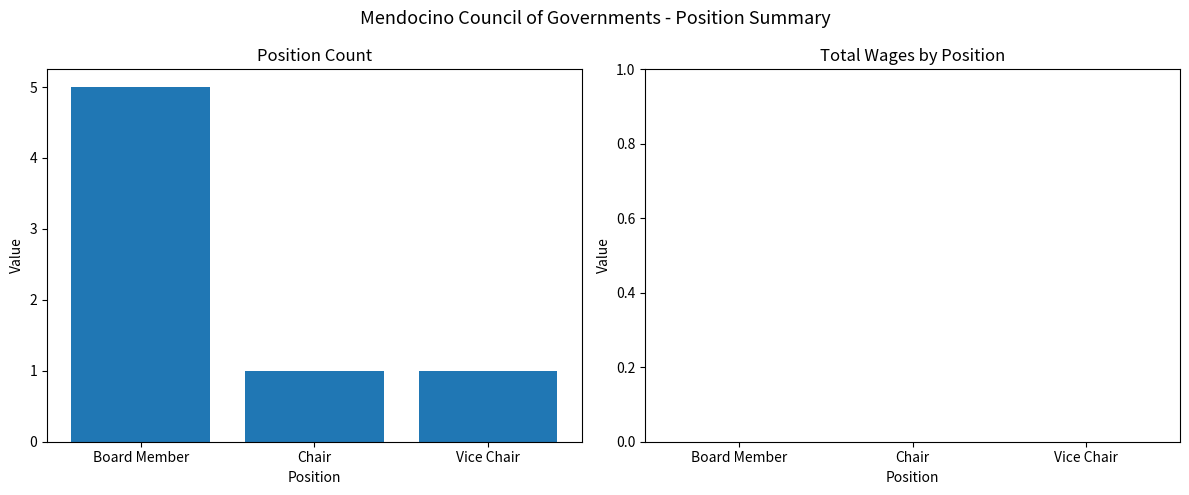

Reading right to left, what are all the values shown in this chart?

Vice Chair=1	Chair=1	Board Member=5